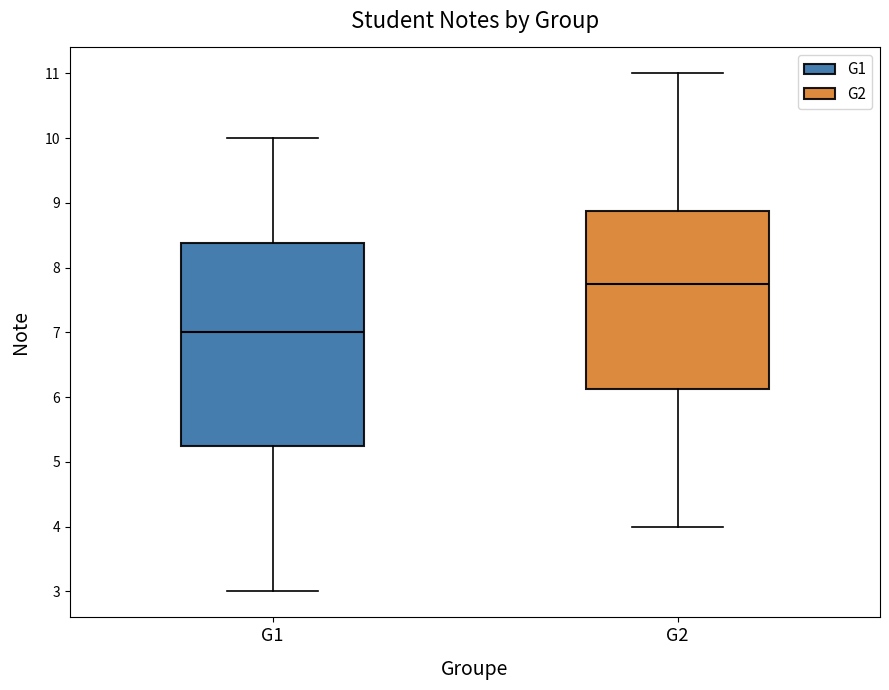

Reading left to right, read every box against the y-axis: the position of its median line, the range the box covers, and the ends of its whiskers. The values are not printed on the chart, so give them approximately, as read against the axis.

G1: median 7.0, box 5.3 to 8.4, whiskers 3.0 to 10.0
G2: median 7.8, box 6.1 to 8.9, whiskers 4.0 to 11.0